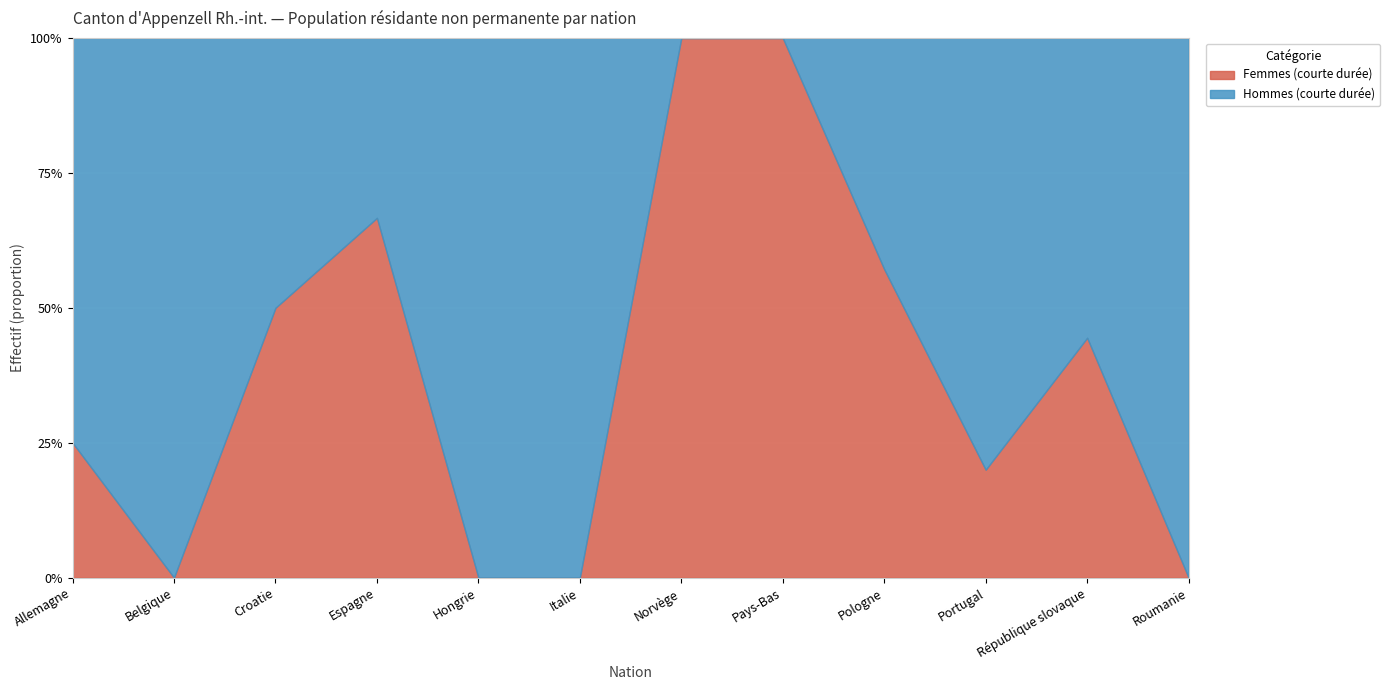

What is the label of the 9th point from the right?

Espagne